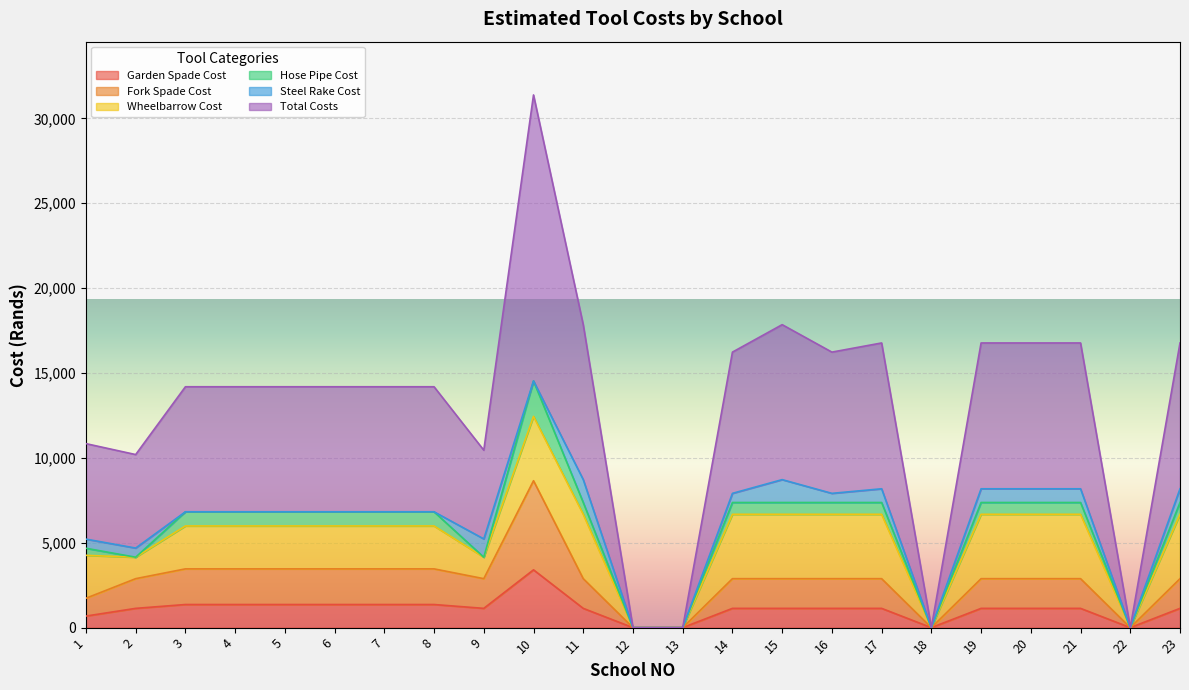

True or false: Garden Spade Cost has a value of 5137.2 at 10.

False